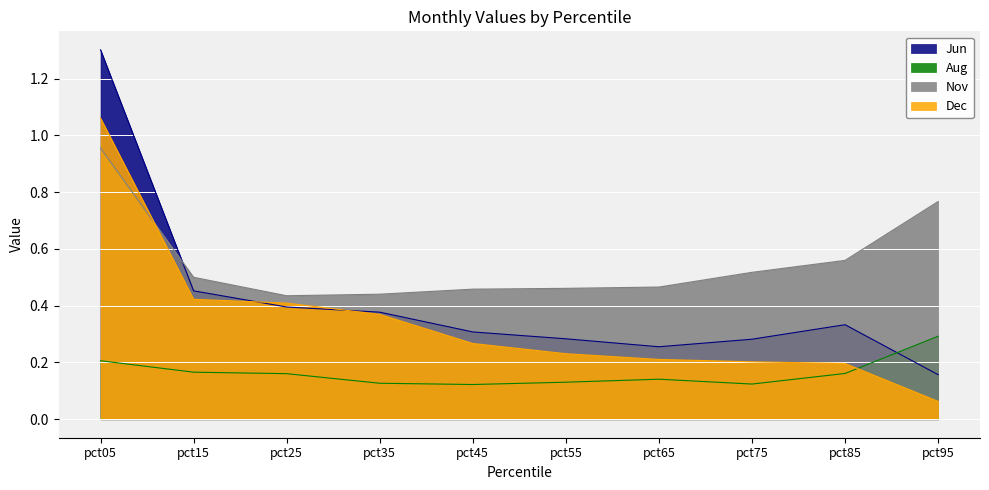

What is the sum of the Aug values at pct55 and pct45?

0.3